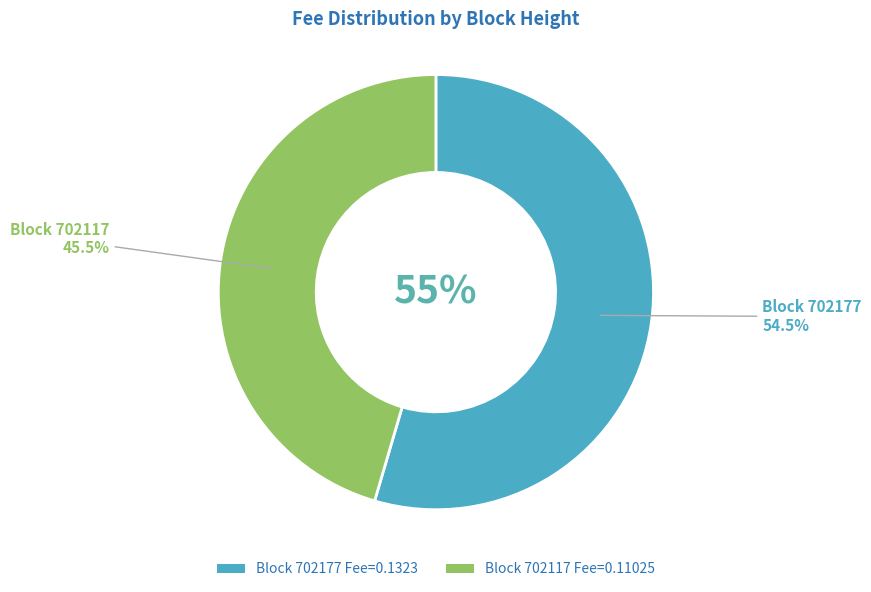

What percentage is the 702177 slice, to the nearest percent?

55%